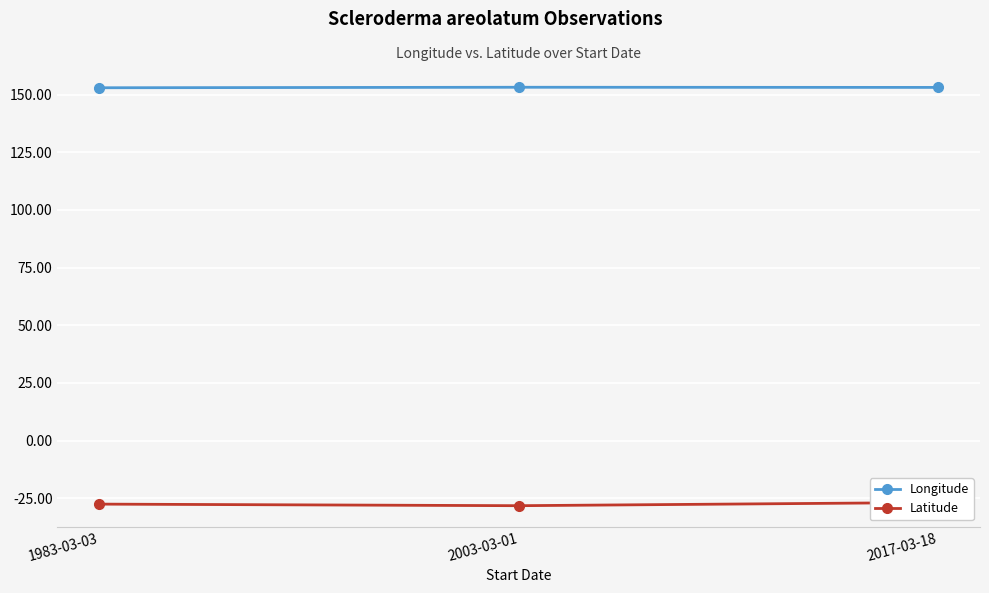

Is the value of Longitude at 1983-03-03 greater than the value of Latitude at 1983-03-03?

Yes